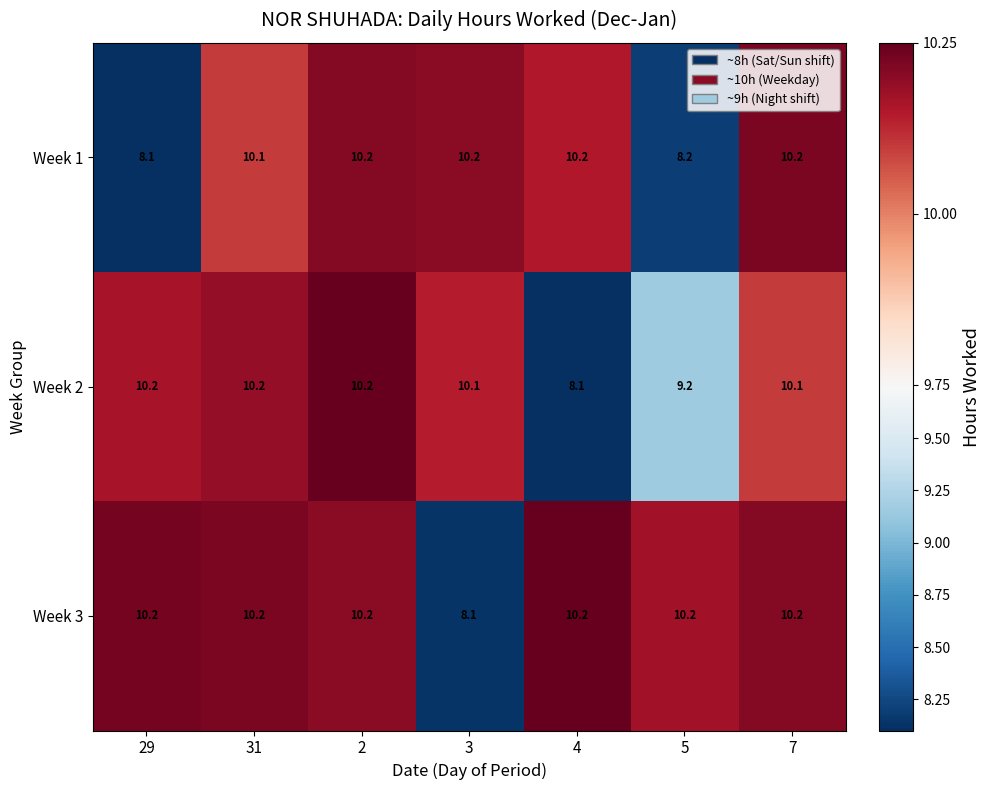

What is the sum of the Week 3 values at 5 and 31?

20.4